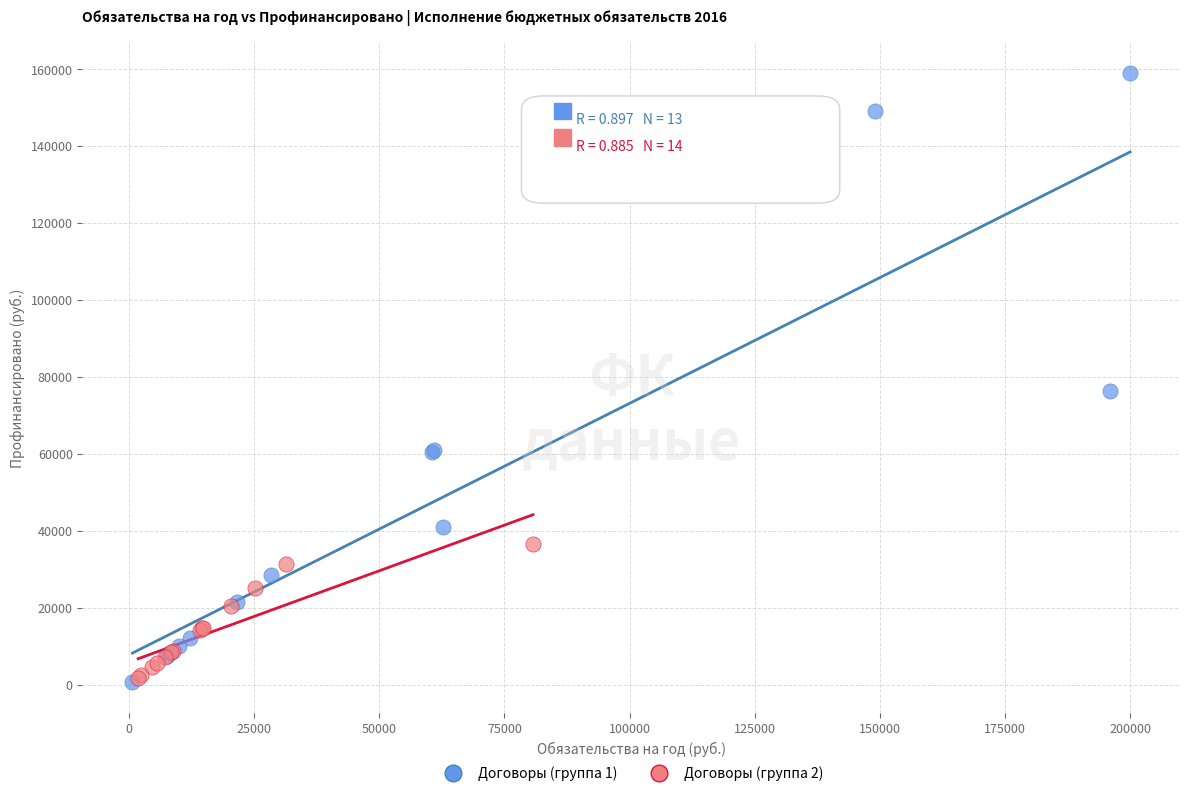

Which series has the largest Y range (max minus min)?

Договоры (группа 1)